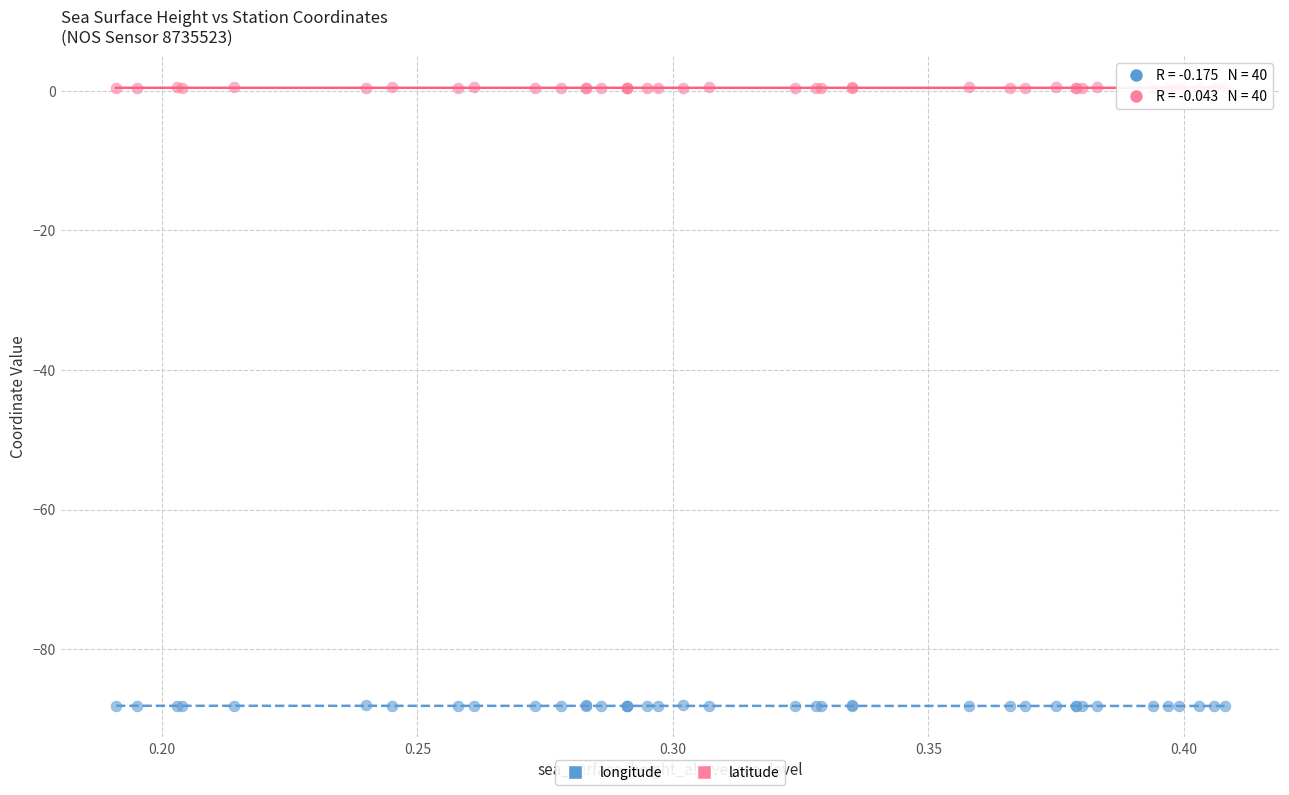

What are all the series names shown in the legend?

longitude, latitude